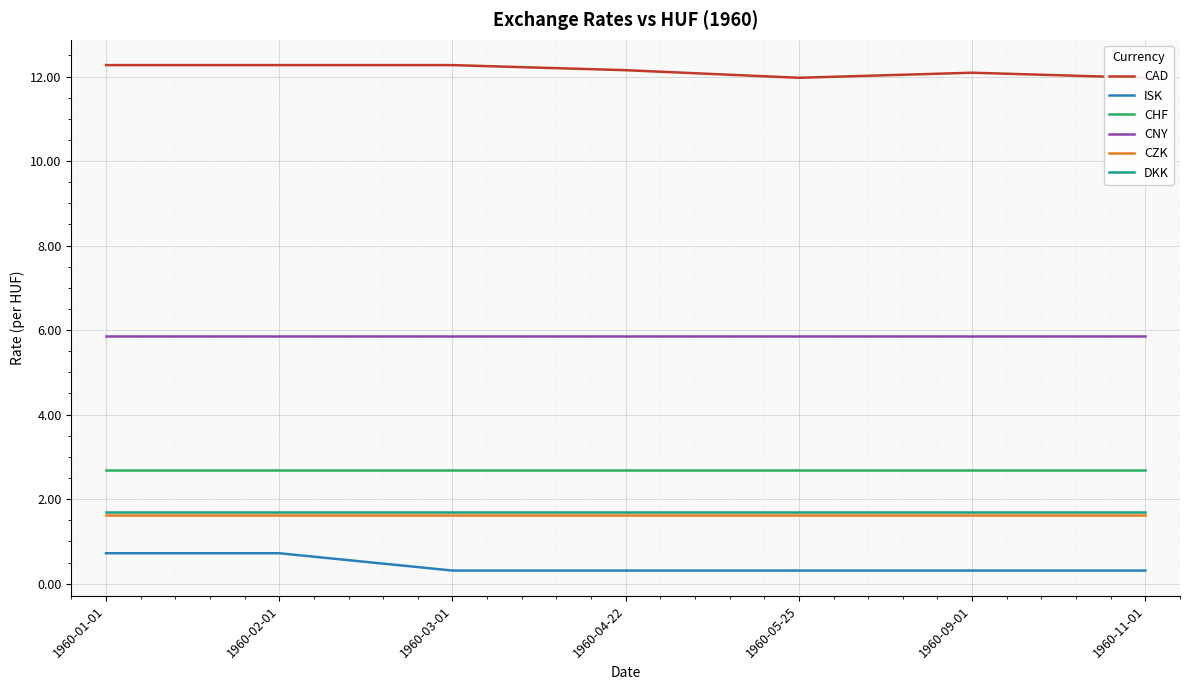

How many data points does each series have?

7